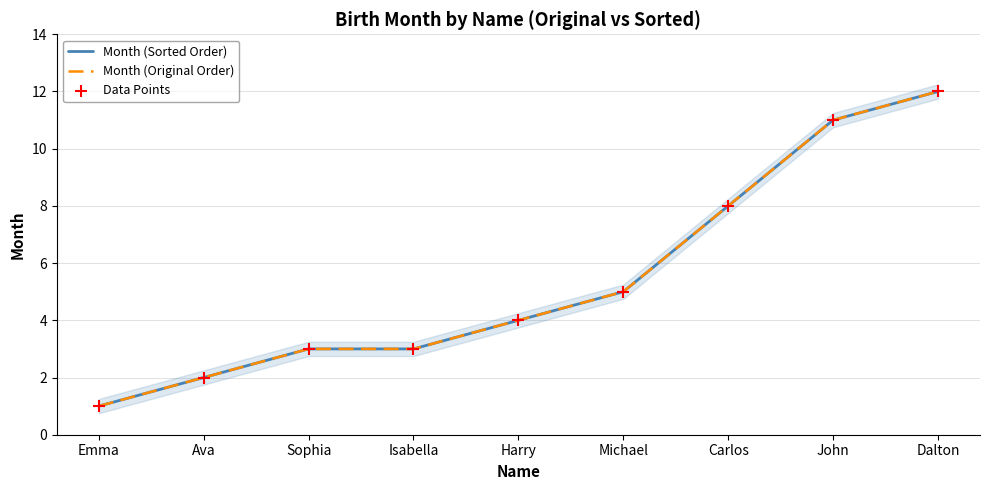

Which series has the widest spread of Y values?

Month (Sorted Order)